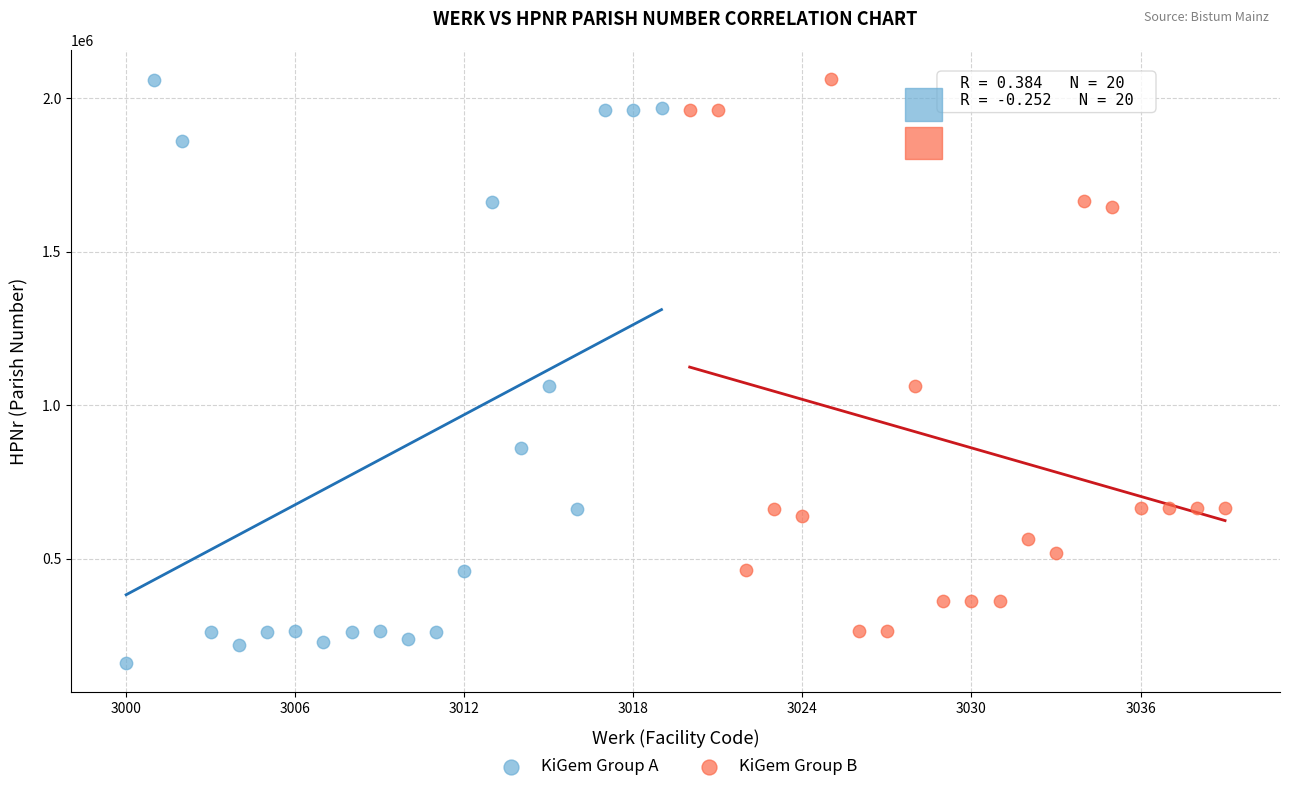

Which series has the widest spread of Y values?

KiGem Group A